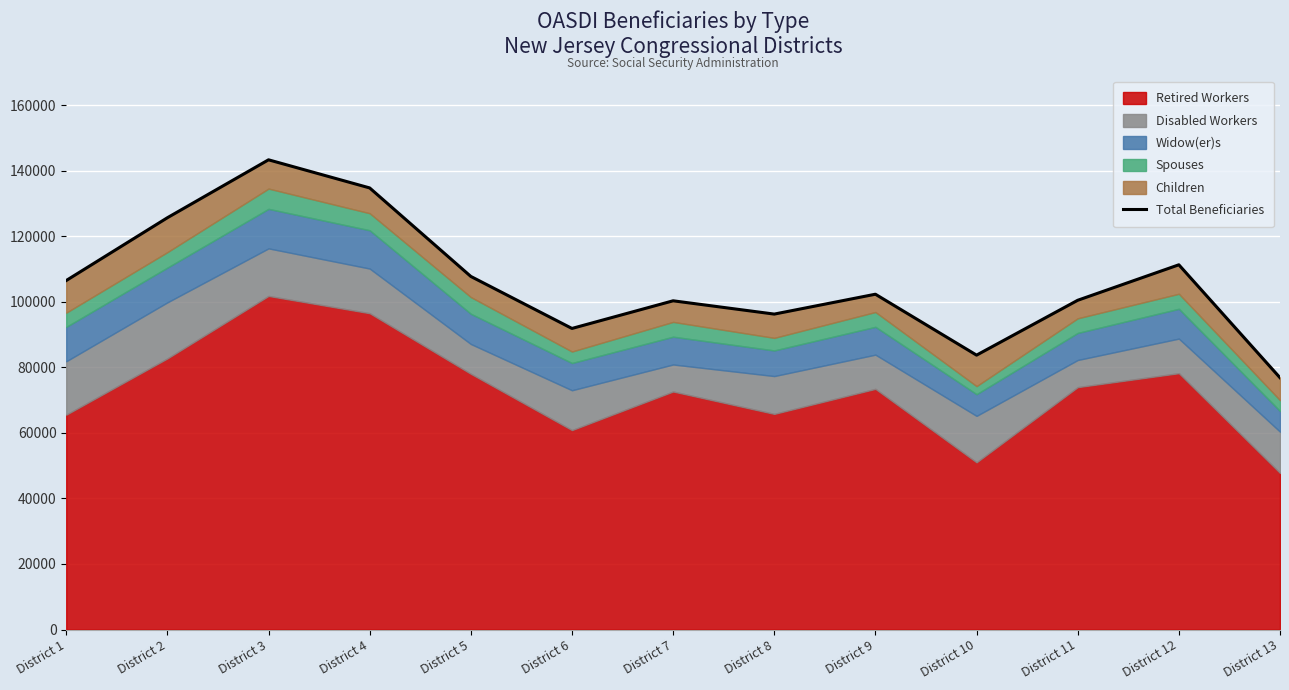

Is it true that the value at District 7 is 100316?

True